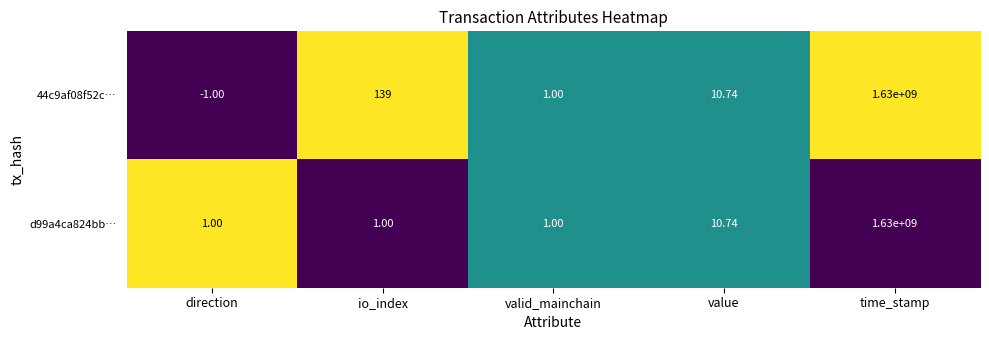

Where does the 44c9af08f52c… series first go above 10?

io_index